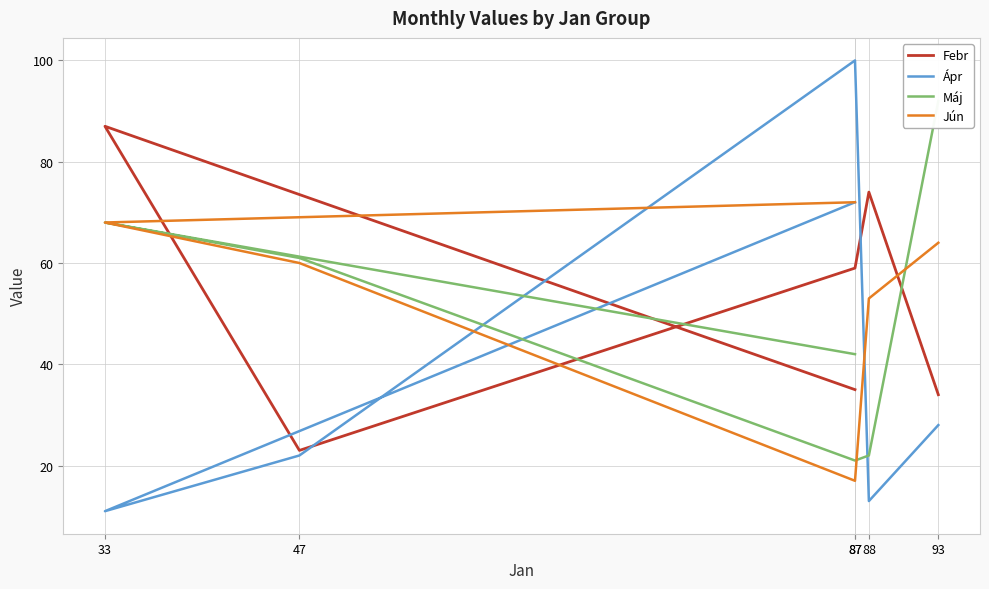

Count the number of categories in the chart.

6